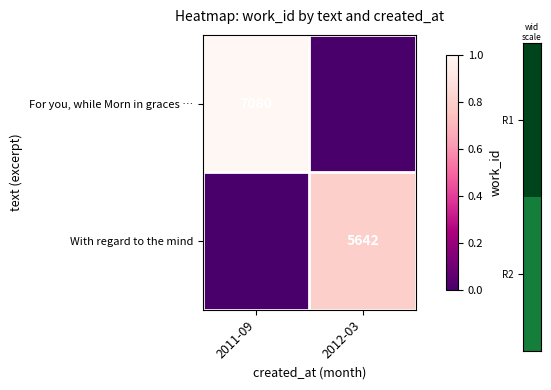

The With regard to the mind series shows 5642 at 2012-03. True or false?

True